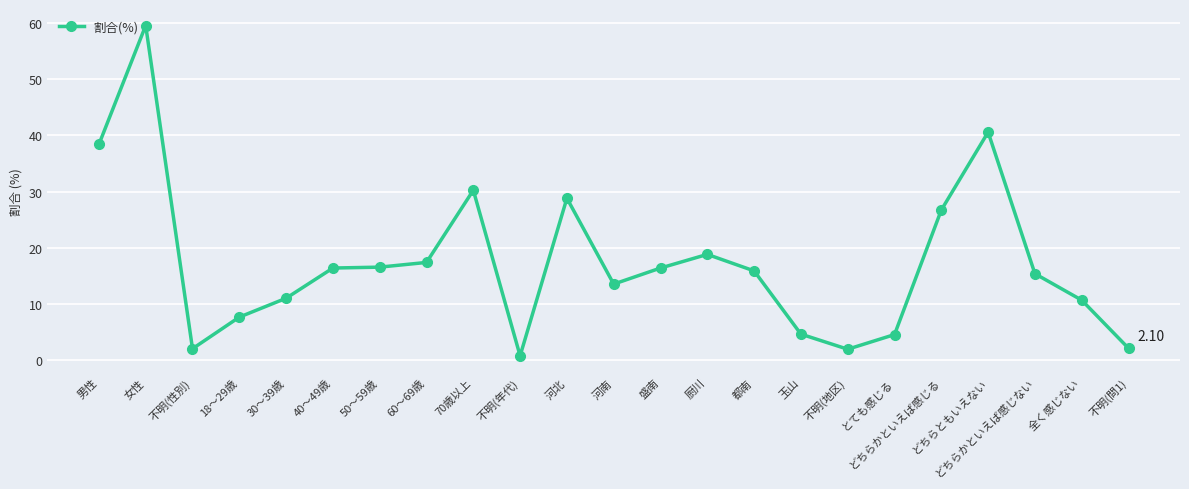

What is the label of the 3rd point from the left?

不明(性別)